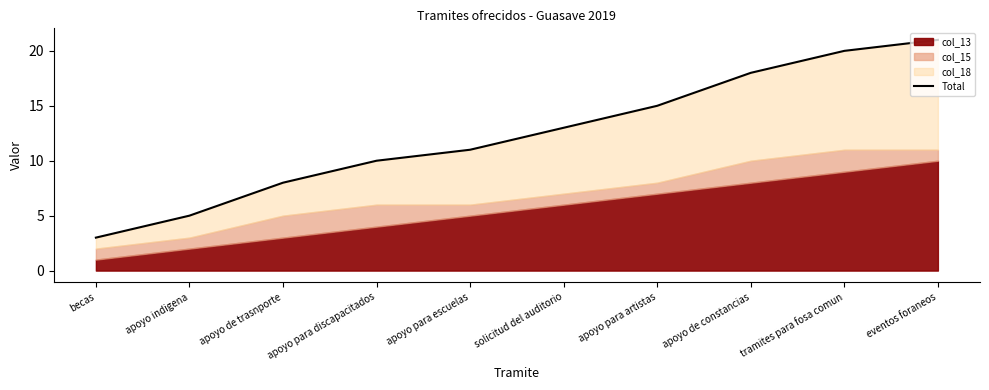

What is the value of the 7th point from the left?

15